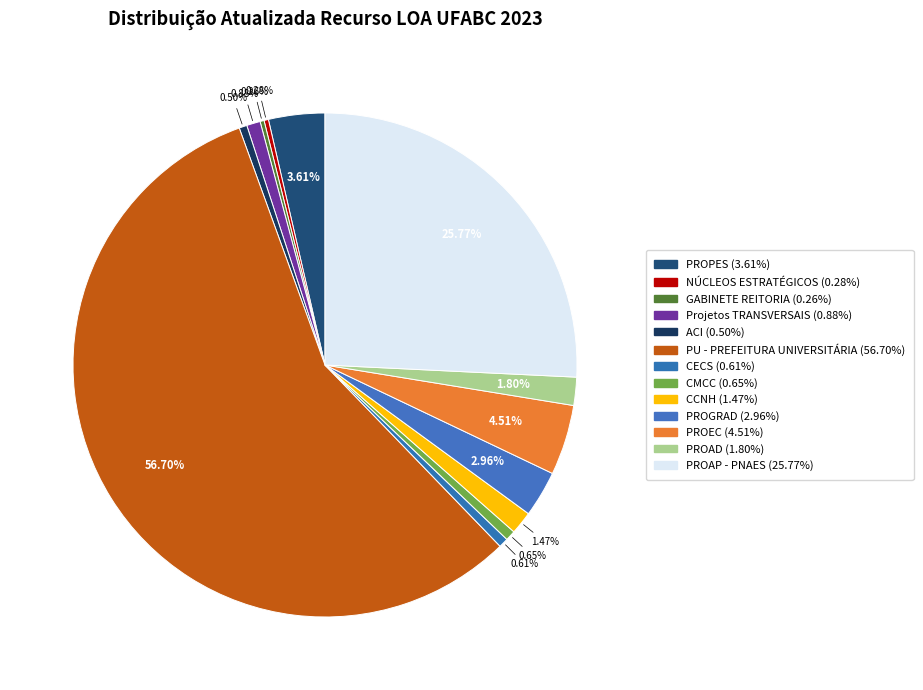

What portion of the pie excludes NÚCLEOS ESTRATÉGICOS?

99.7%